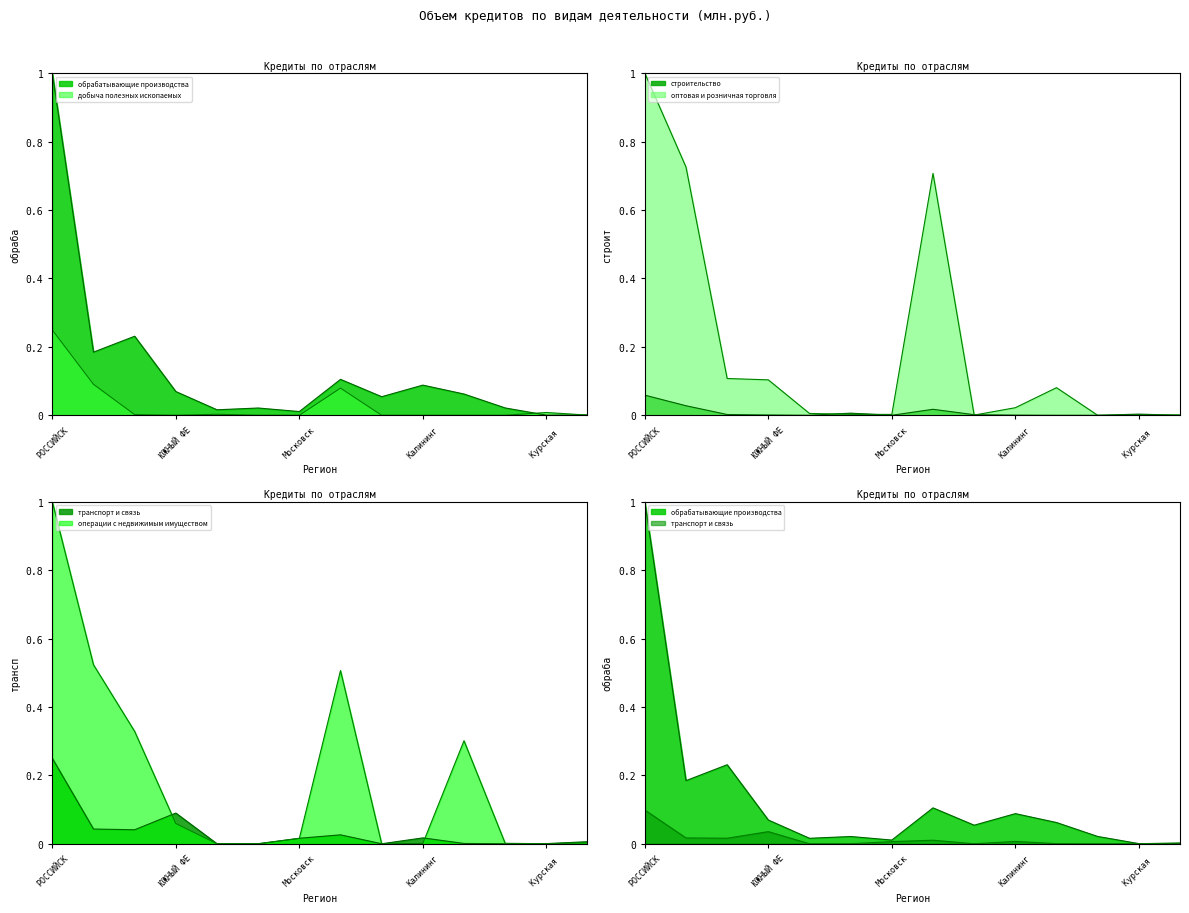

Which category has the highest value across all series?

РОССИЙСК